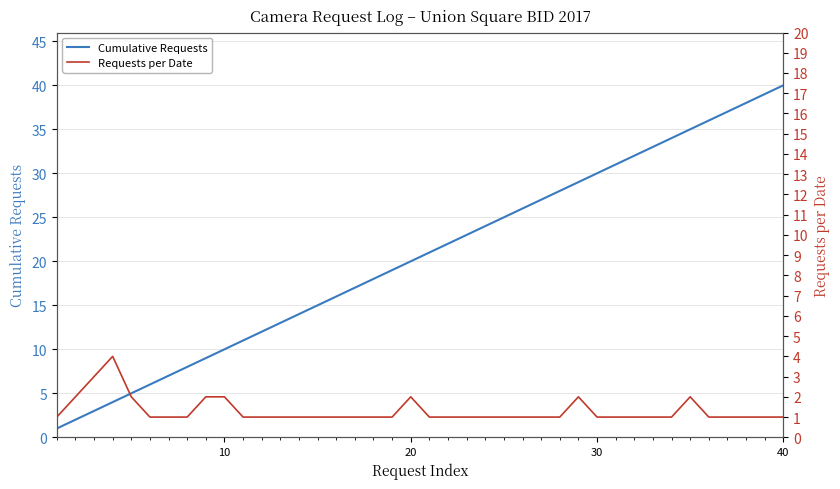

Which category has the highest value in the Cumulative Requests series?

40